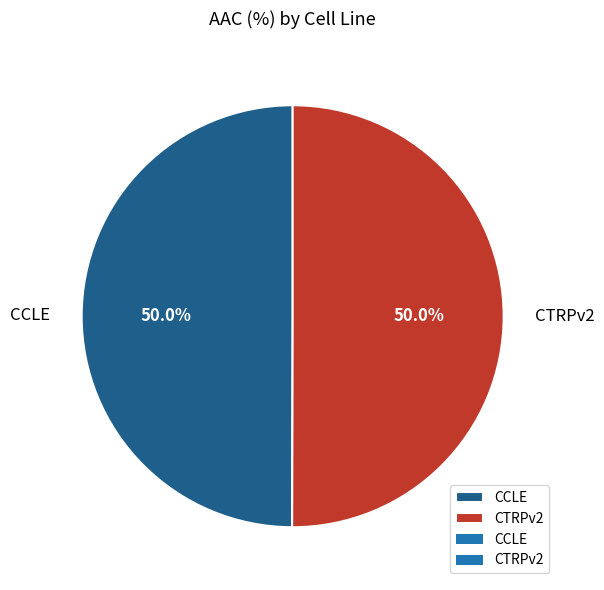

What is the ratio of the value at CTRPv2 to the value at CCLE?

1.0